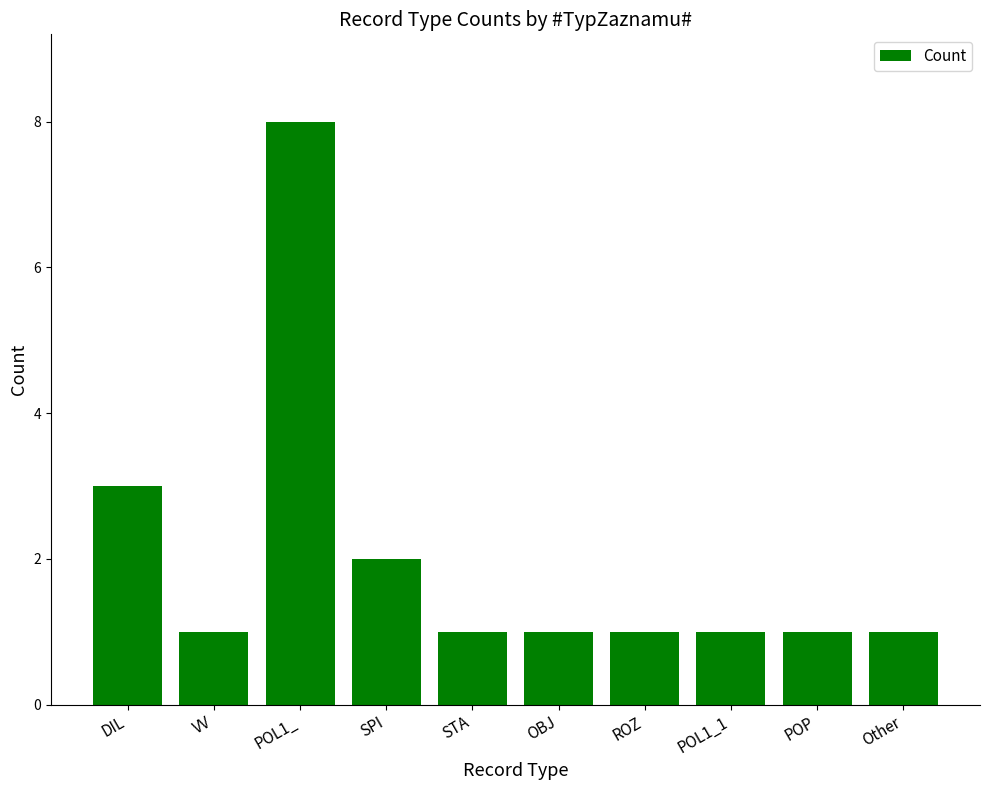

Count the number of categories in the chart.

10